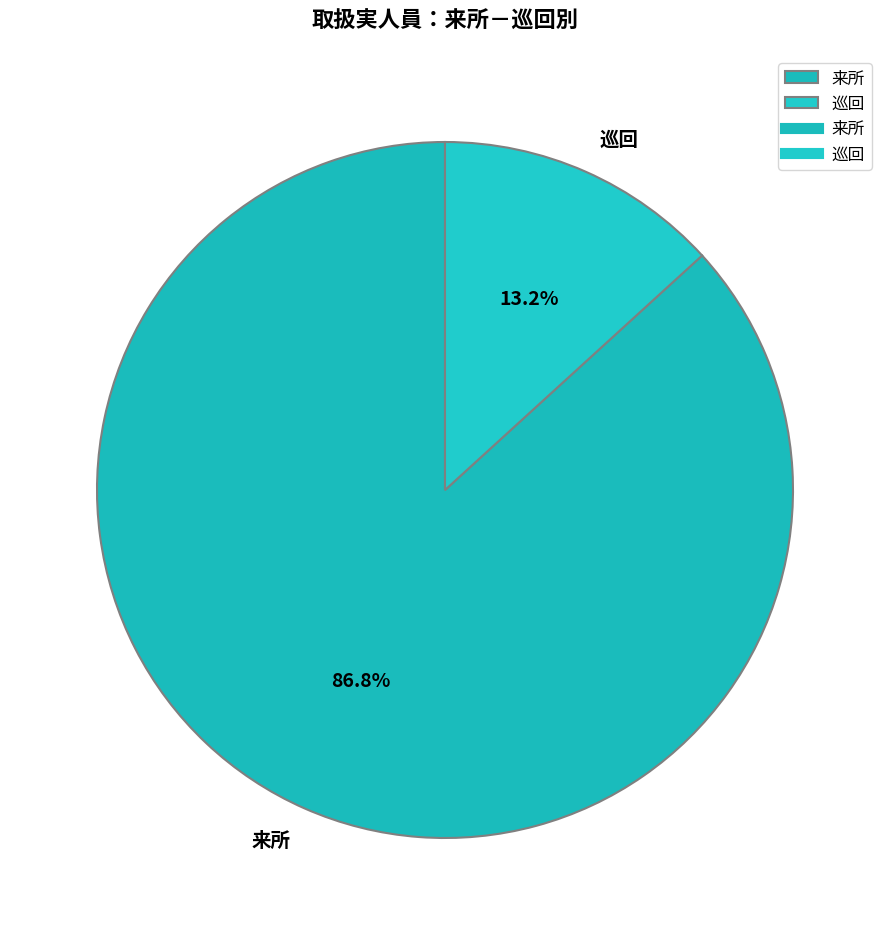

Count the number of slices in the pie.

2